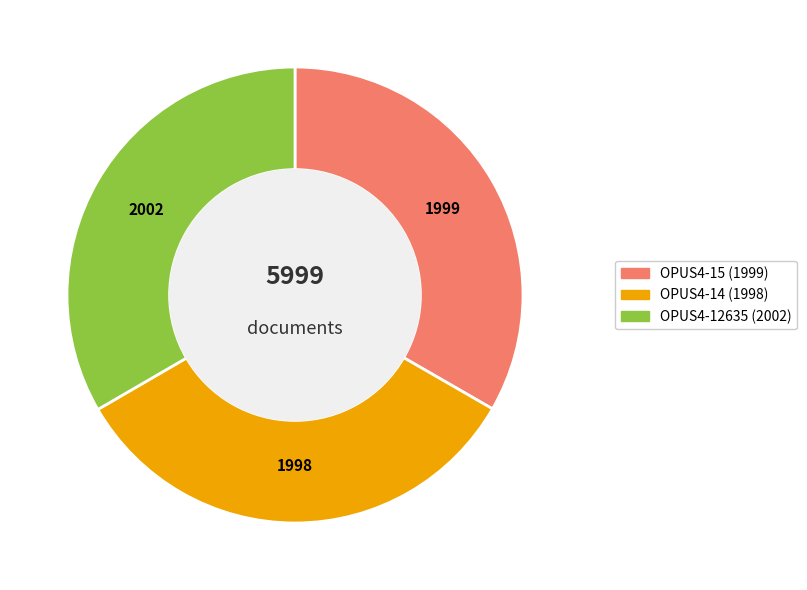

True or false: OPUS4-15 accounts for 27% of the total.

False